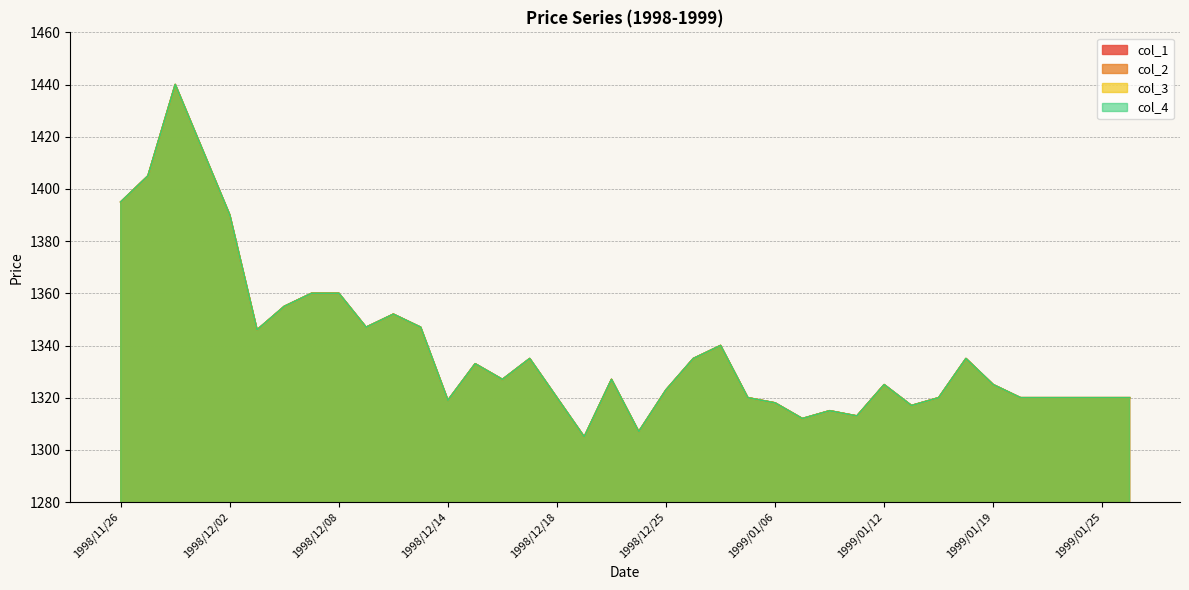

What is the difference between the maximum and second lowest values in the col_4 series?

133